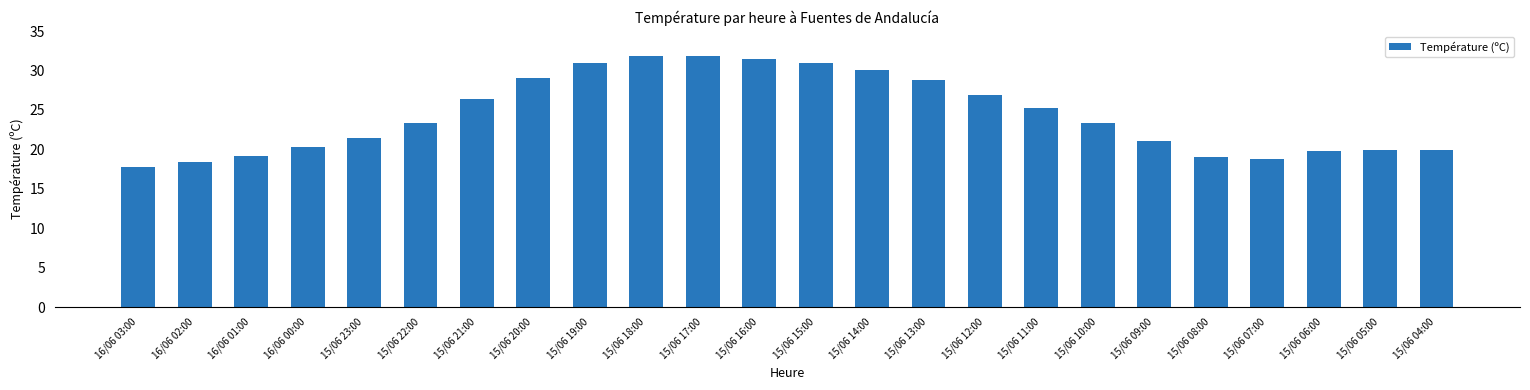

The value at 15/06 20:00 is 47.9. True or false?

False